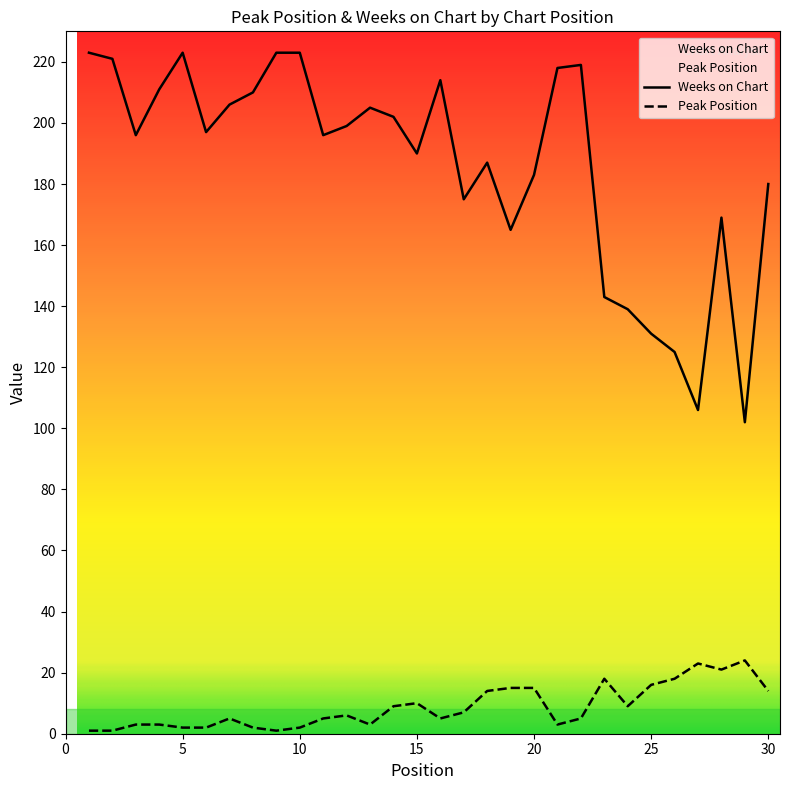

How many lines are shown in the chart?

2